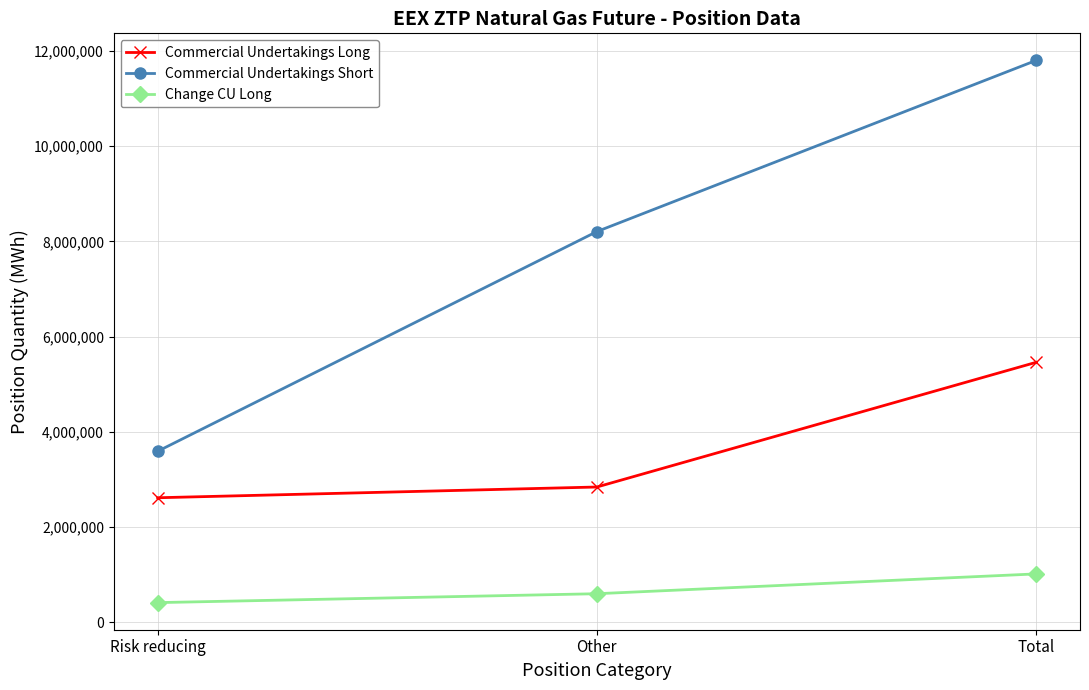

Reading left to right, list all the values displayed in this chart.

Commercial Undertakings Long: Risk reducing=2617296	Other=2842850	Total=5460146
Commercial Undertakings Short: Risk reducing=3592760	Other=8205336	Total=11798096
Change CU Long: Risk reducing=415896	Other=602640	Total=1018536